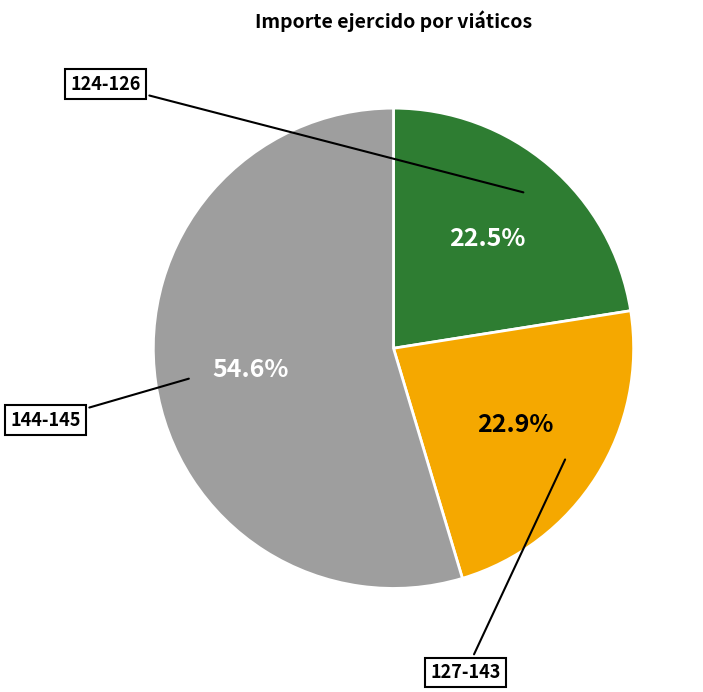

Is there any slice that represents more than half of the pie?

Yes